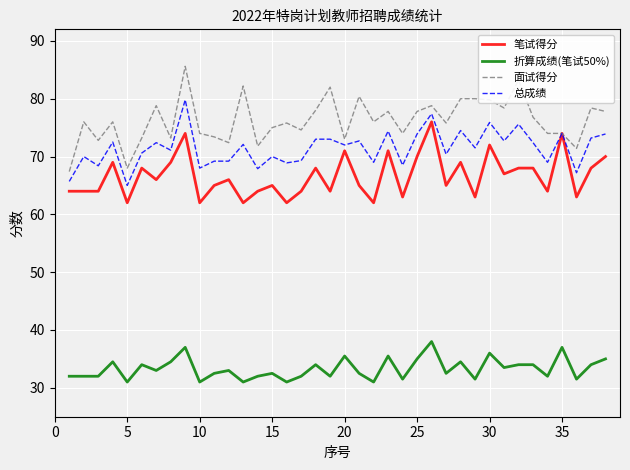

At how many categories does at least one series exceed 46?

38